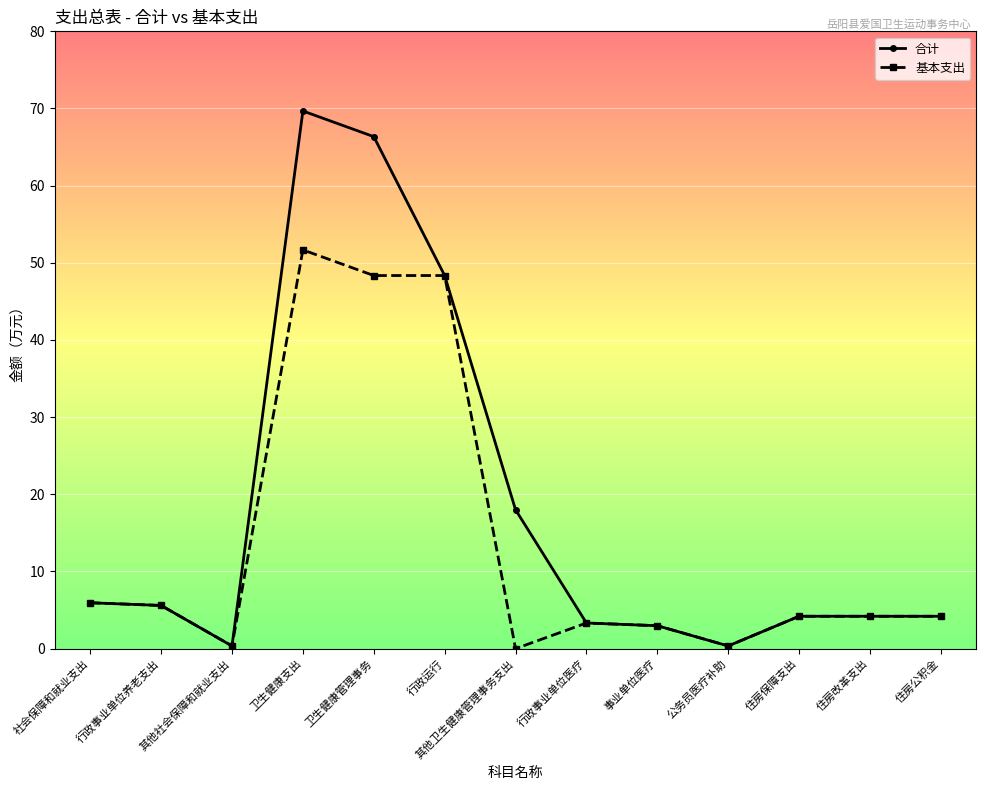

Is the value of 合计 at 其他卫生健康管理事务支出 greater than the value of 基本支出 at 住房保障支出?

Yes